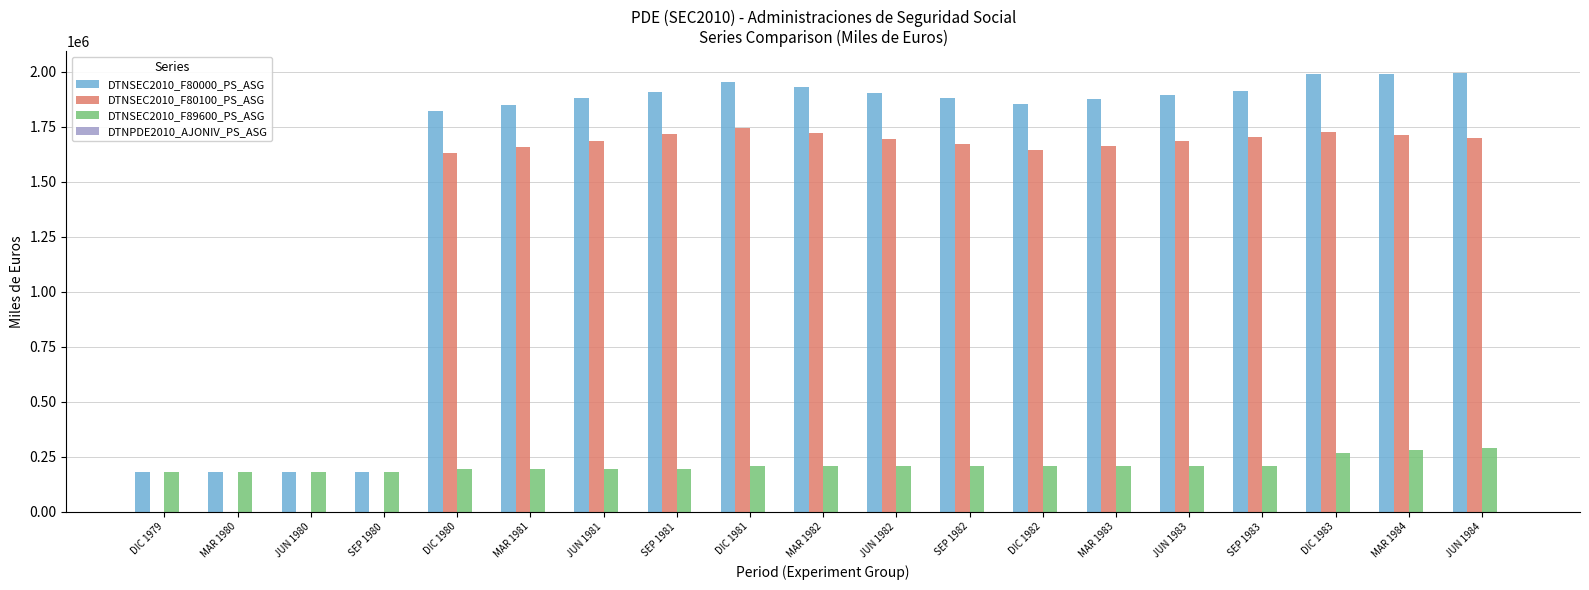

The value of DTNSEC2010_F89600_PS_ASG at MAR 1984 is 445826. True or false?

False